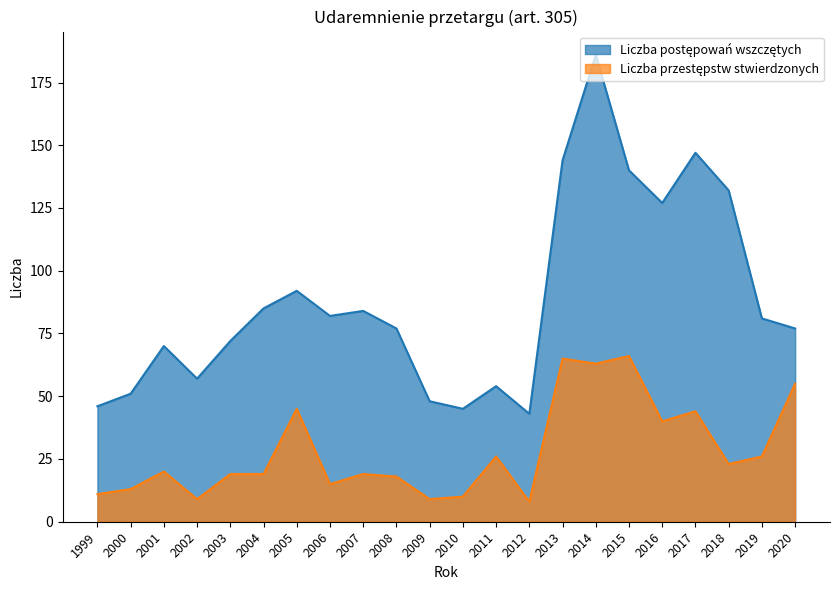

What is the approximate value of Liczba przestępstw stwierdzonych at 2002, to the nearest 10?

10